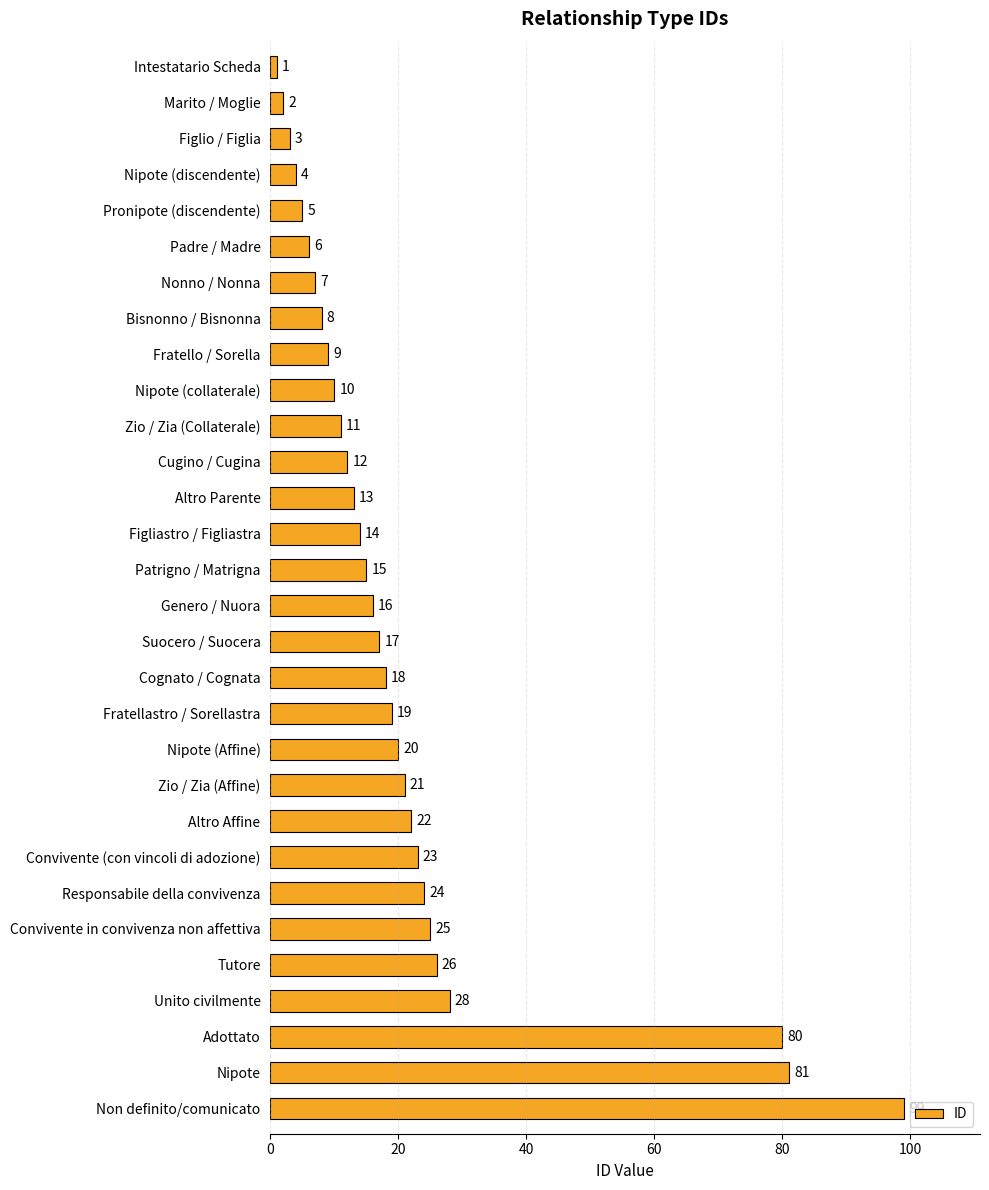

What is the difference between the maximum and minimum values?

98